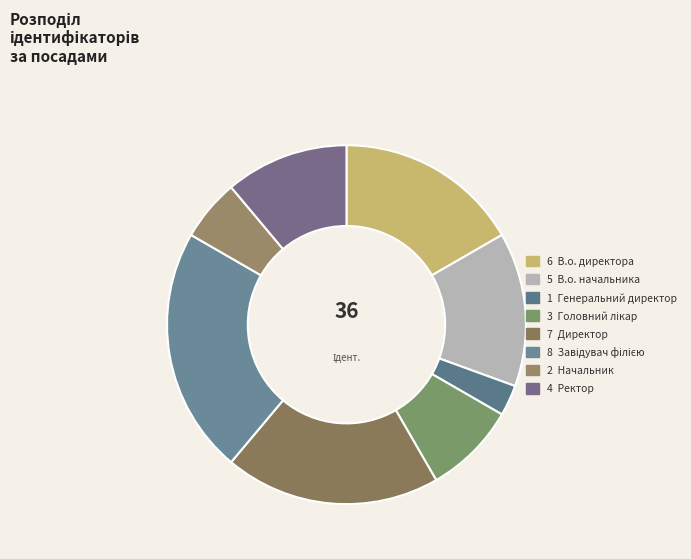

How many segments does this pie chart have?

8